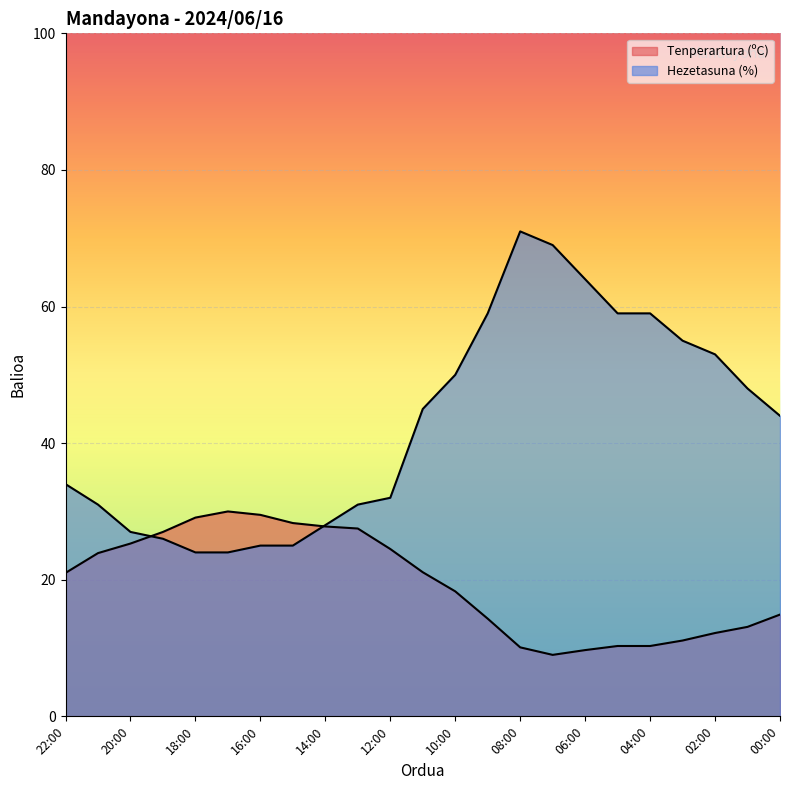

What is the difference between the maximum and minimum values in the Hezetasuna (%) series?

47.0